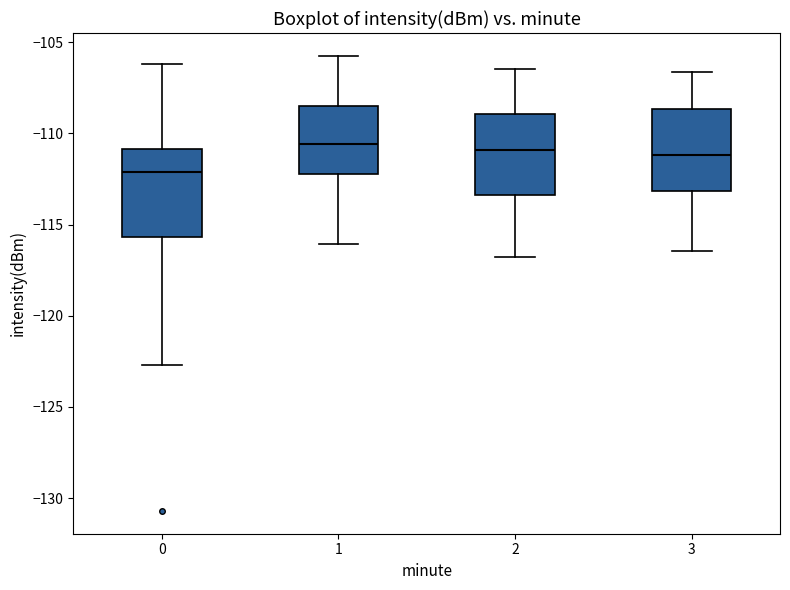

Where does the upper whisker of the box at x = 2 end on the y-axis? The values are not printed on the chart, so give them approximately, as read against the axis.

-106.5